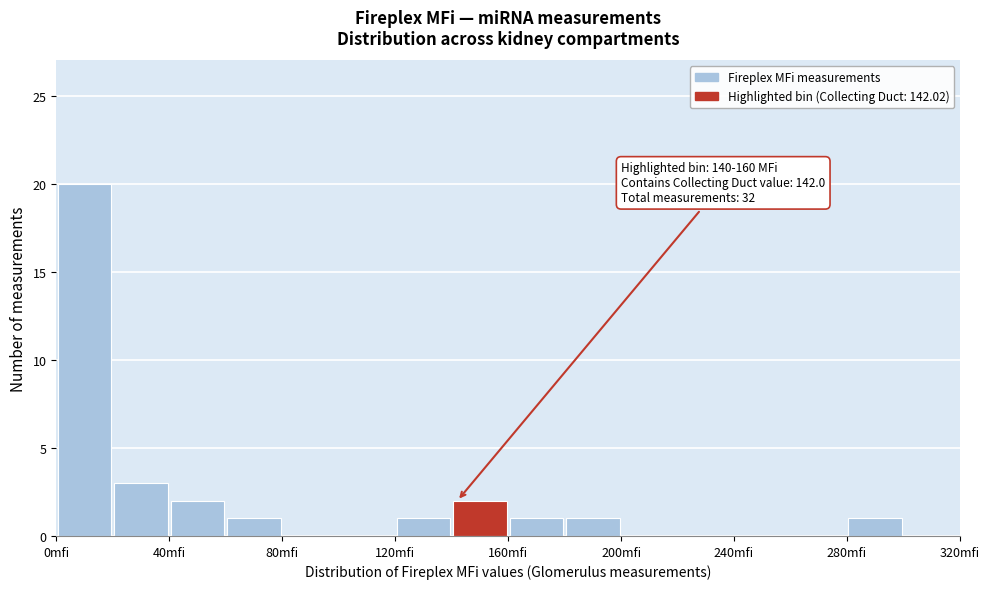

Over which range of the x-axis is the bar tallest?

0 to 20